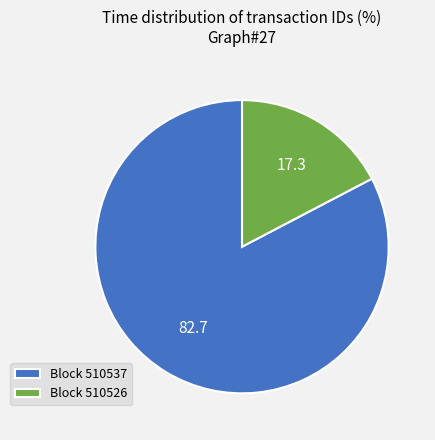

Is the sum of Block 510537 and Block 510526 greater than half?

Yes